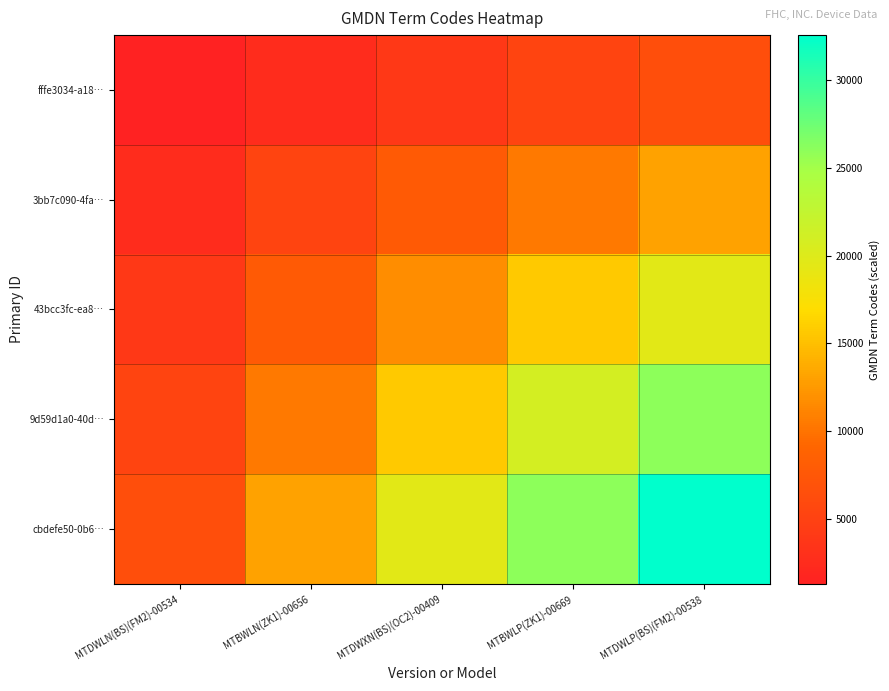

Count the number of categories in the chart.

5